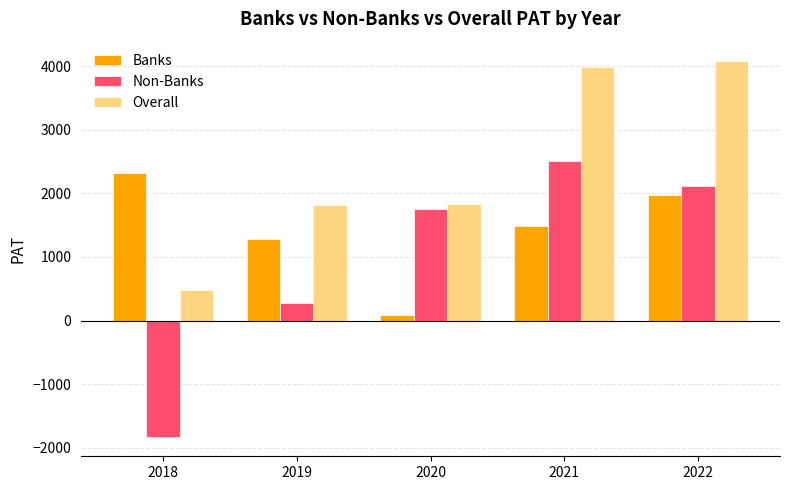

What is the spread (max minus min) of values at 2018?

4154.5